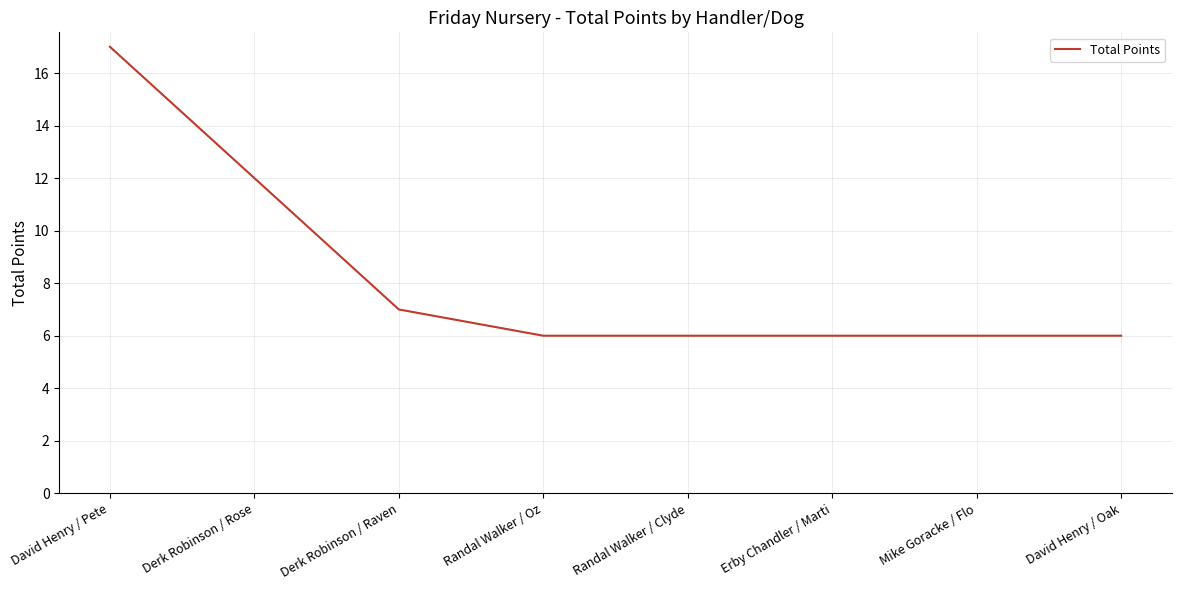

Does the chart display data point markers on the line(s)?

No